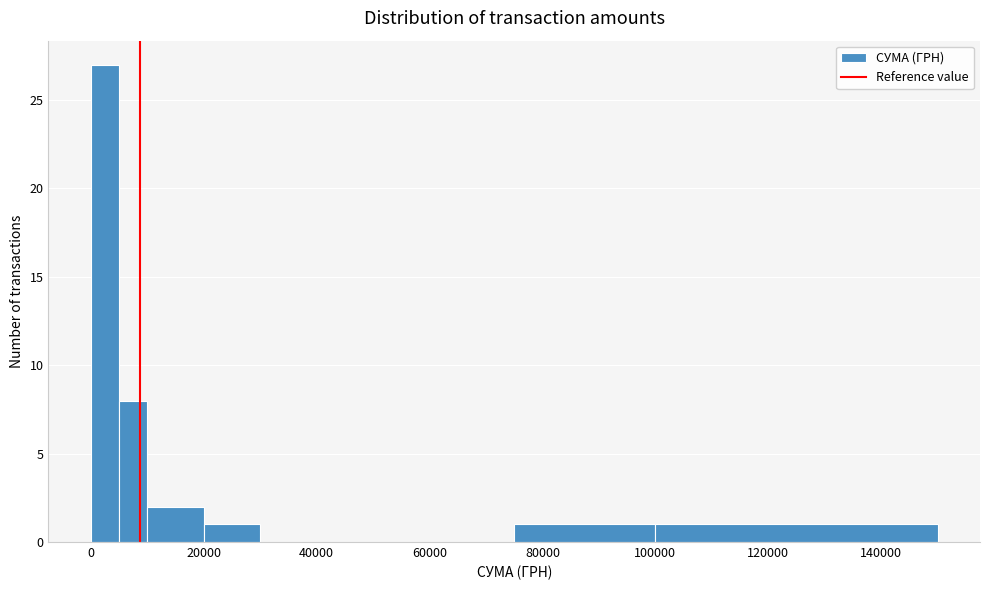

Read against the x-axis, roughly where is the centre of the tallest bar?

2000